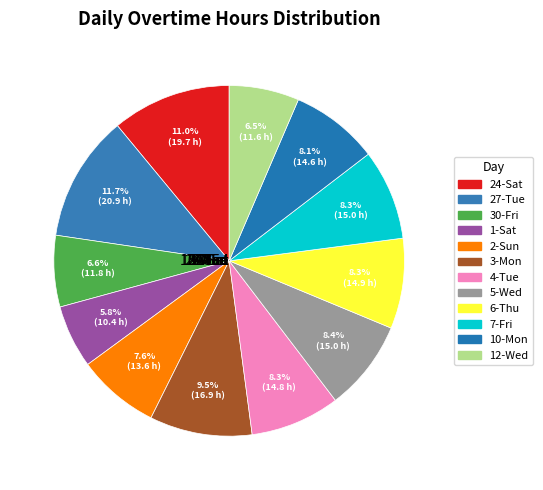

Is it true that 27-Tue is 6% of the pie?

False